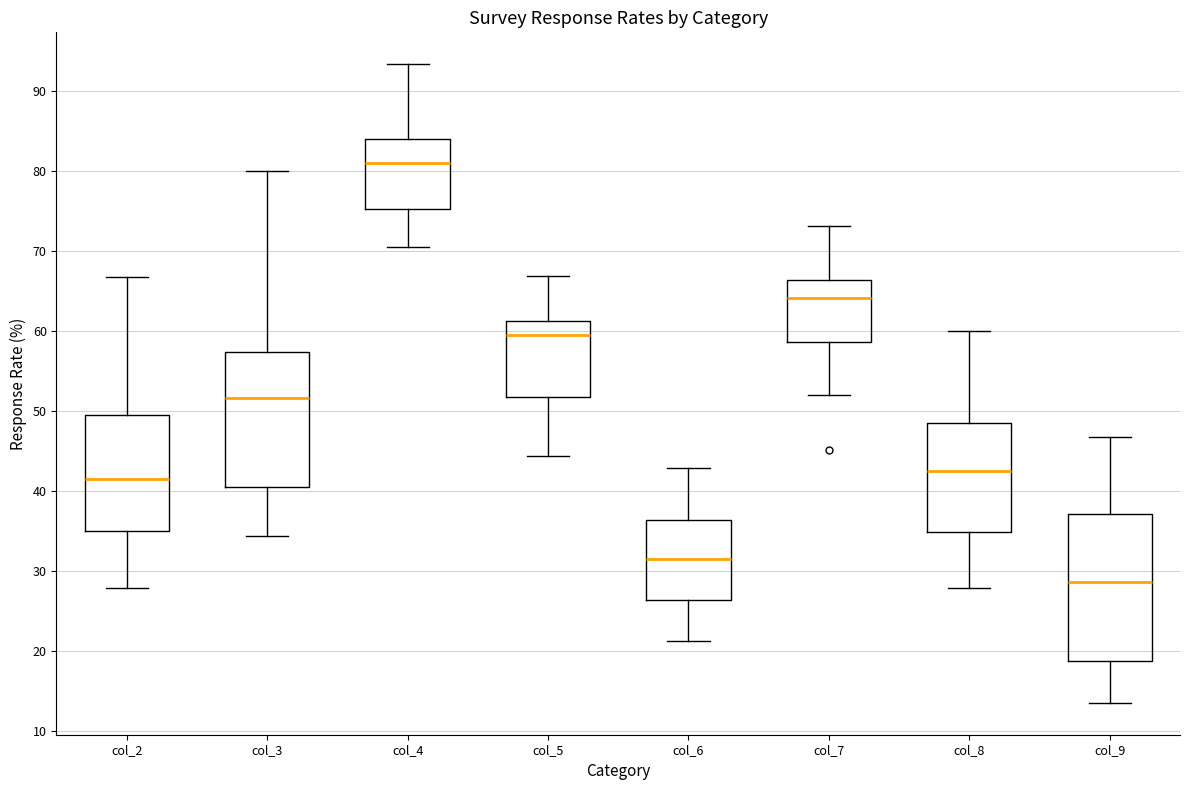

Where does the median line of the box for col_9 sit on the y-axis? The values are not printed on the chart, so give them approximately, as read against the axis.

29